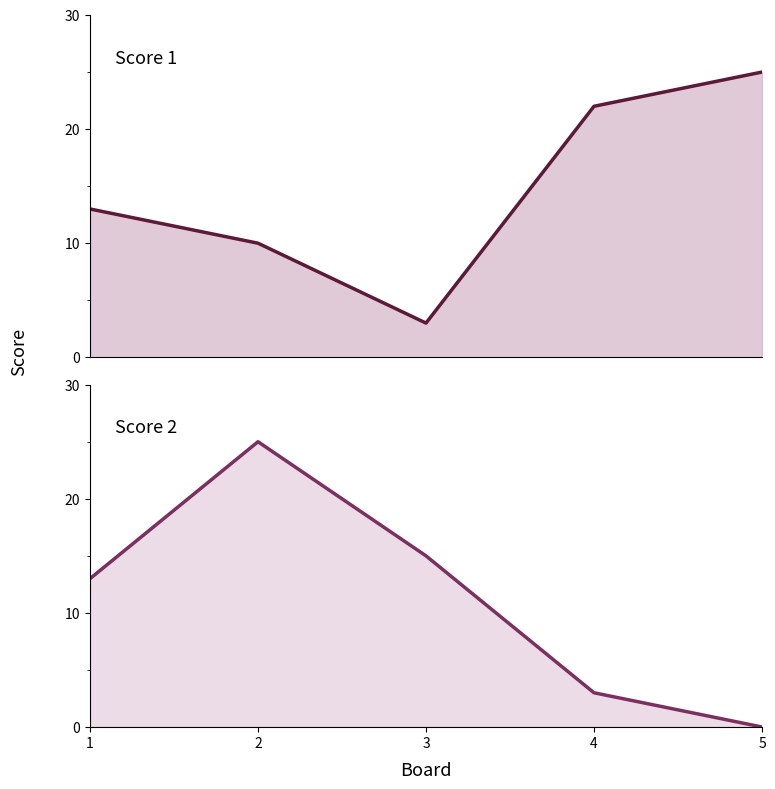

Reading left to right, list all the values displayed in this chart.

Score 1 line: 1=13	2=10	3=3	4=22	5=25
Score 2 line: 1=13	2=25	3=15	4=3	5=0